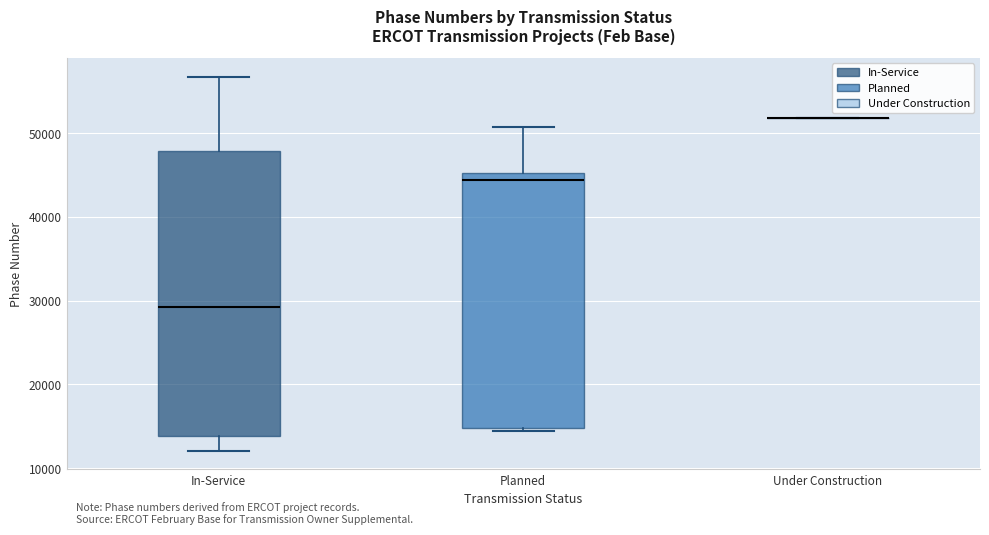

Which box is the tallest, from its lower edge to its upper edge?

In-Service